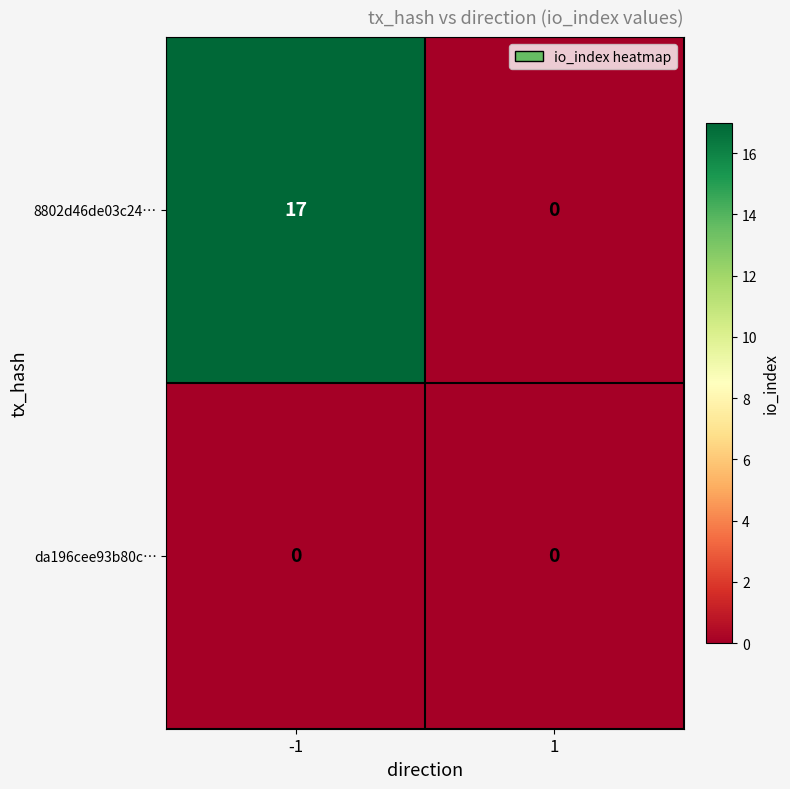

The value of 8802d46de03c24… at 1 is -7. True or false?

False